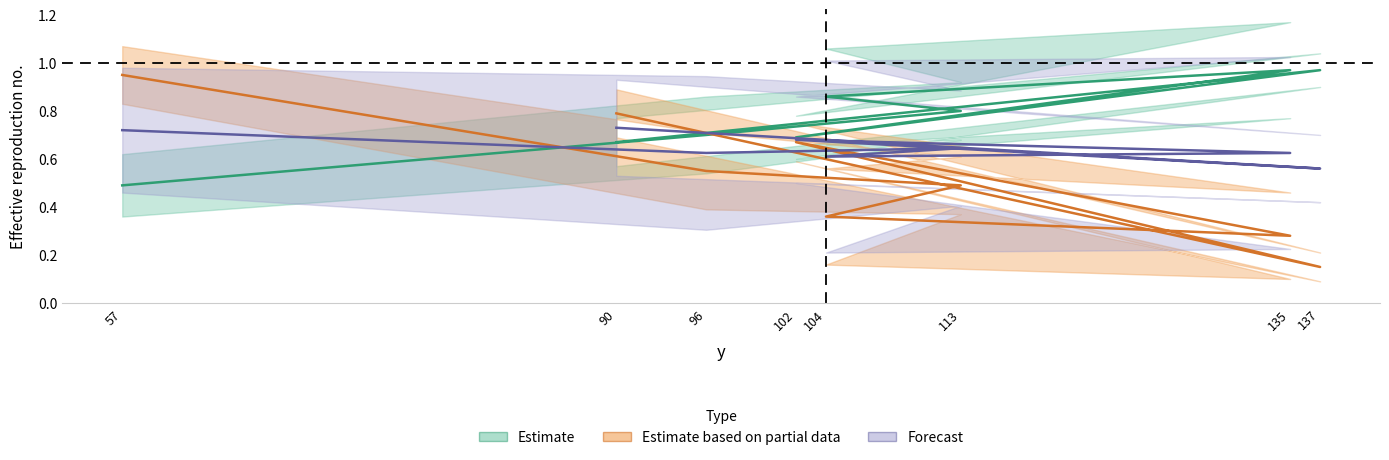

At which category is the sum across all series the highest?

90